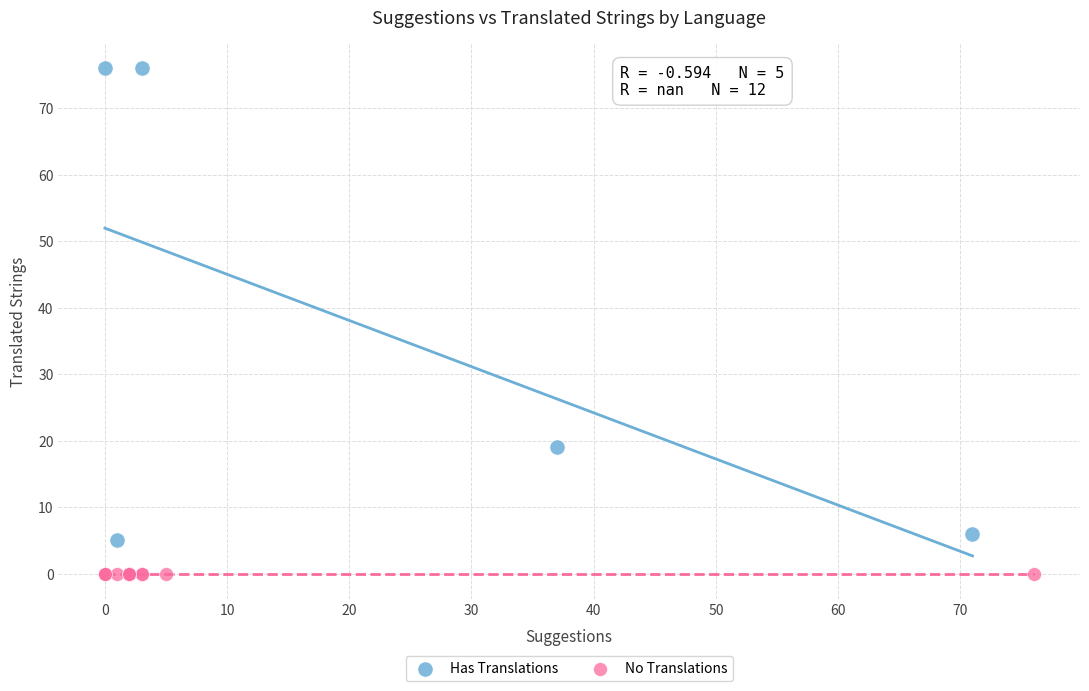

Which series reaches the minimum Y coordinate?

No Translations